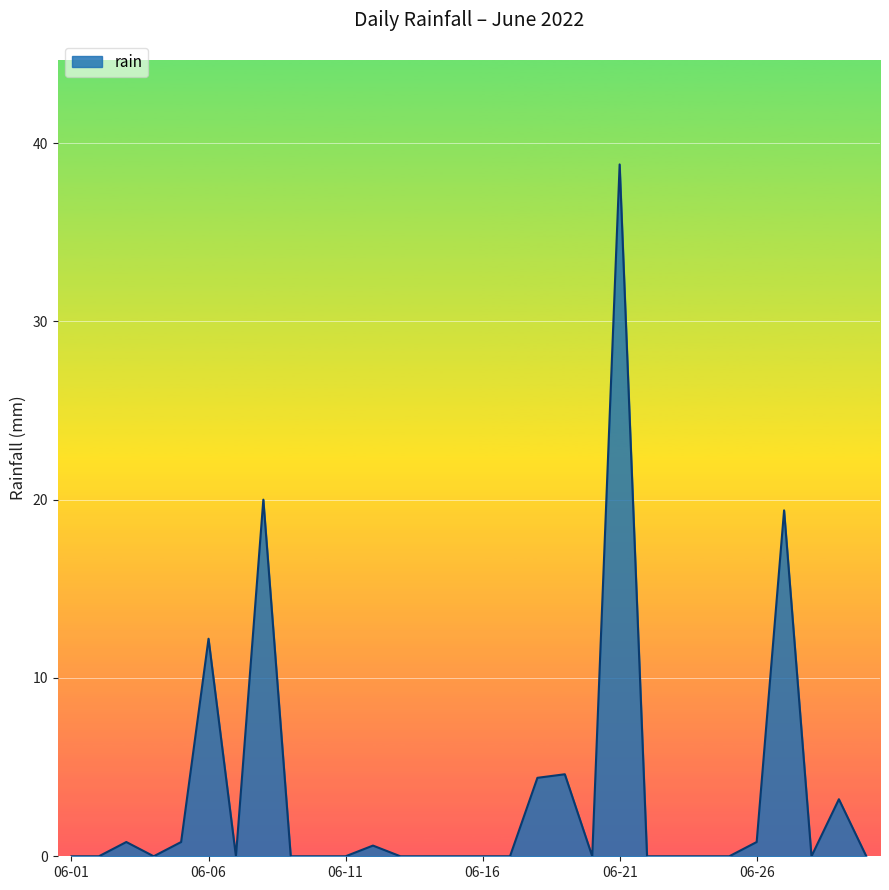

What is the maximum value shown in the chart?

38.8